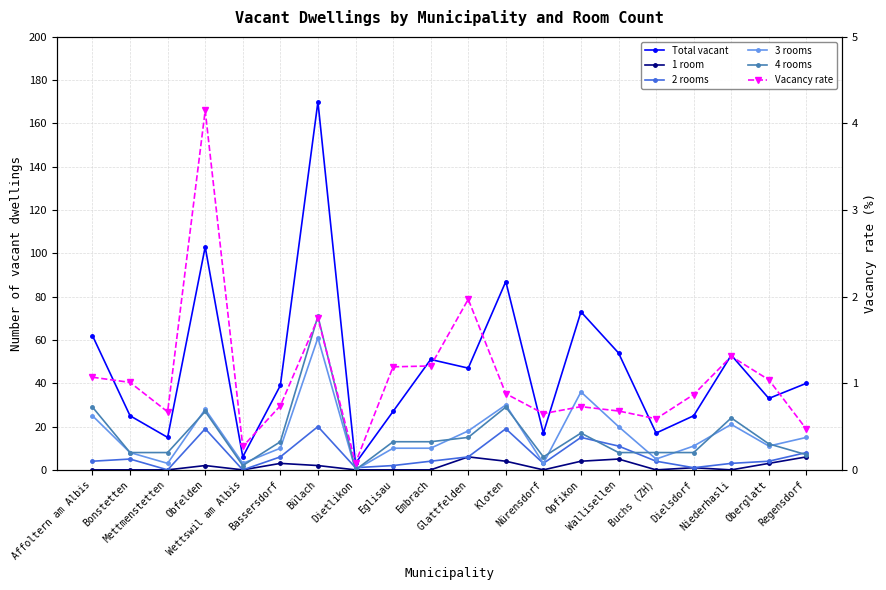

Reading right to left, transcribe all the data shown in this chart.

Total vacant: Regensdorf=40.0	Oberglatt=33.0	Niederhasli=53.0	Dielsdorf=25.0	Buchs (ZH)=17.0	Wallisellen=54.0	Opfikon=73.0	Nürensdorf=17.0	Kloten=87.0	Glattfelden=47.0	Embrach=51.0	Eglisau=27.0	Dietlikon=3.0	Bülach=170.0	Bassersdorf=39.0	Wettswil am Albis=6.0	Obfelden=103.0	Mettmenstetten=15.0	Bonstetten=25.0	Affoltern am Albis=62.0
1 room: Regensdorf=6.0	Oberglatt=3.0	Niederhasli=0.0	Dielsdorf=1.0	Buchs (ZH)=0.0	Wallisellen=5.0	Opfikon=4.0	Nürensdorf=0.0	Kloten=4.0	Glattfelden=6.0	Embrach=0.0	Eglisau=0.0	Dietlikon=0.0	Bülach=2.0	Bassersdorf=3.0	Wettswil am Albis=0.0	Obfelden=2.0	Mettmenstetten=0.0	Bonstetten=0.0	Affoltern am Albis=0.0
2 rooms: Regensdorf=8.0	Oberglatt=4.0	Niederhasli=3.0	Dielsdorf=1.0	Buchs (ZH)=4.0	Wallisellen=11.0	Opfikon=15.0	Nürensdorf=3.0	Kloten=19.0	Glattfelden=6.0	Embrach=4.0	Eglisau=2.0	Dietlikon=1.0	Bülach=20.0	Bassersdorf=6.0	Wettswil am Albis=0.0	Obfelden=19.0	Mettmenstetten=0.0	Bonstetten=5.0	Affoltern am Albis=4.0
3 rooms: Regensdorf=15.0	Oberglatt=11.0	Niederhasli=21.0	Dielsdorf=11.0	Buchs (ZH)=5.0	Wallisellen=20.0	Opfikon=36.0	Nürensdorf=3.0	Kloten=30.0	Glattfelden=18.0	Embrach=10.0	Eglisau=10.0	Dietlikon=0.0	Bülach=61.0	Bassersdorf=10.0	Wettswil am Albis=3.0	Obfelden=28.0	Mettmenstetten=3.0	Bonstetten=8.0	Affoltern am Albis=25.0
4 rooms: Regensdorf=7.0	Oberglatt=12.0	Niederhasli=24.0	Dielsdorf=8.0	Buchs (ZH)=8.0	Wallisellen=8.0	Opfikon=17.0	Nürensdorf=6.0	Kloten=29.0	Glattfelden=15.0	Embrach=13.0	Eglisau=13.0	Dietlikon=0.0	Bülach=71.0	Bassersdorf=13.0	Wettswil am Albis=2.0	Obfelden=27.0	Mettmenstetten=8.0	Bonstetten=8.0	Affoltern am Albis=29.0
Vacancy rate: Regensdorf=0.5	Oberglatt=1.0	Niederhasli=1.3	Dielsdorf=0.9	Buchs (ZH)=0.6	Wallisellen=0.7	Opfikon=0.7	Nürensdorf=0.7	Kloten=0.9	Glattfelden=2.0	Embrach=1.2	Eglisau=1.2	Dietlikon=0.1	Bülach=1.8	Bassersdorf=0.7	Wettswil am Albis=0.3	Obfelden=4.2	Mettmenstetten=0.7	Bonstetten=1.0	Affoltern am Albis=1.1